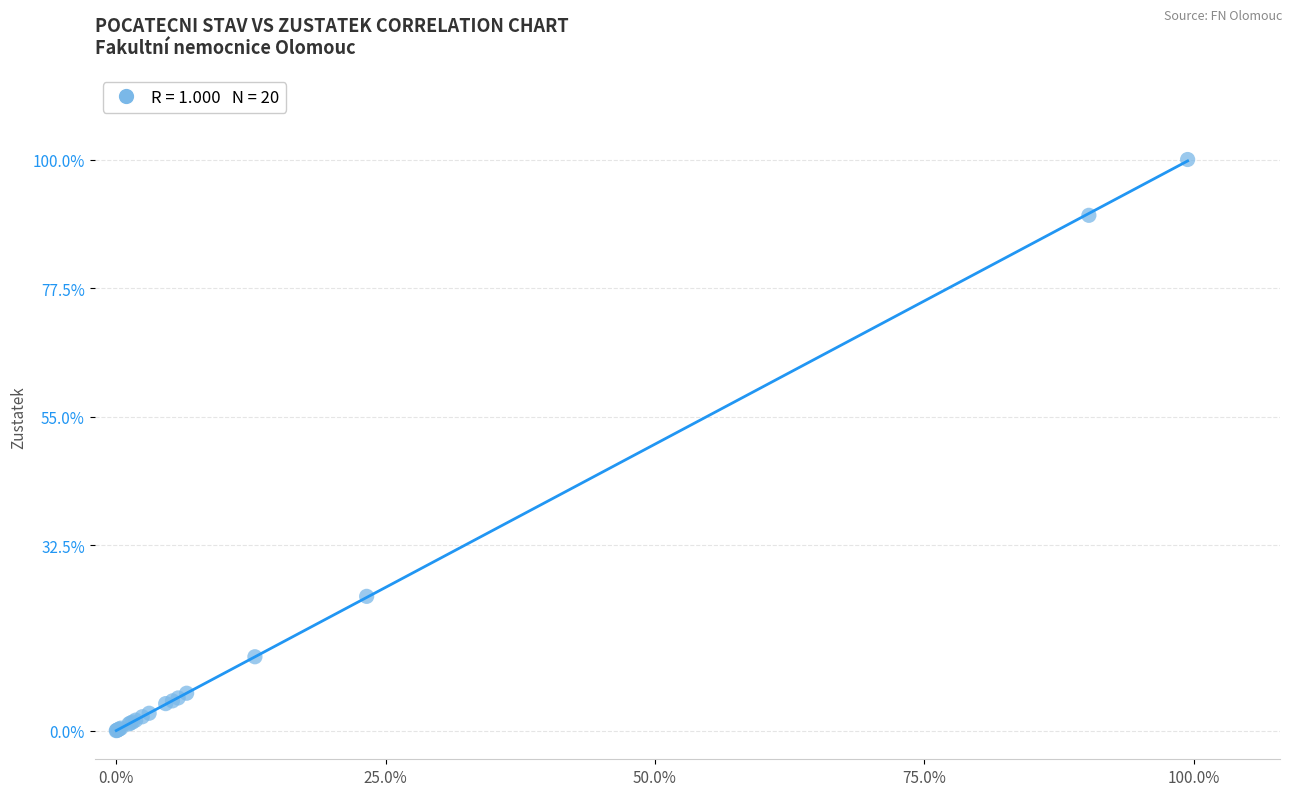

What Y value in the scatter plot is closest to 50?

23.5